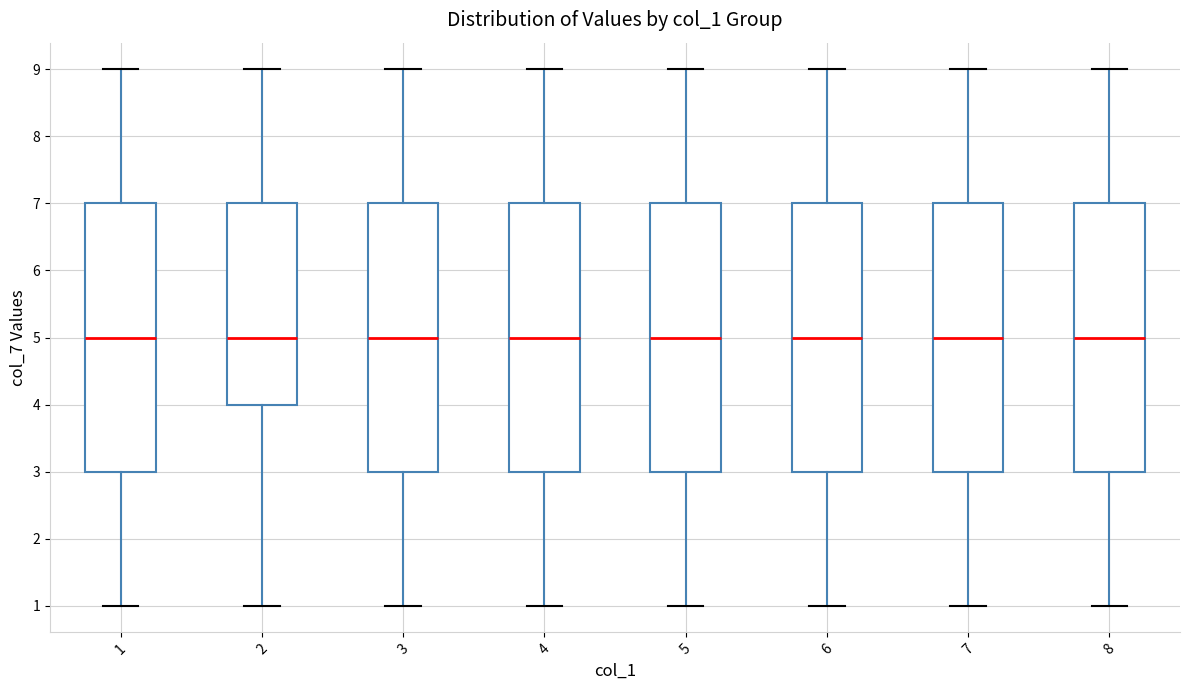

Reading left to right, read every box against the y-axis: the position of its median line, the range the box covers, and the ends of its whiskers. The values are not printed on the chart, so give them approximately, as read against the axis.

1: median 5, box 3 to 7, whiskers 1 to 9
2: median 5, box 4 to 7, whiskers 1 to 9
3: median 5, box 3 to 7, whiskers 1 to 9
4: median 5, box 3 to 7, whiskers 1 to 9
5: median 5, box 3 to 7, whiskers 1 to 9
6: median 5, box 3 to 7, whiskers 1 to 9
7: median 5, box 3 to 7, whiskers 1 to 9
8: median 5, box 3 to 7, whiskers 1 to 9